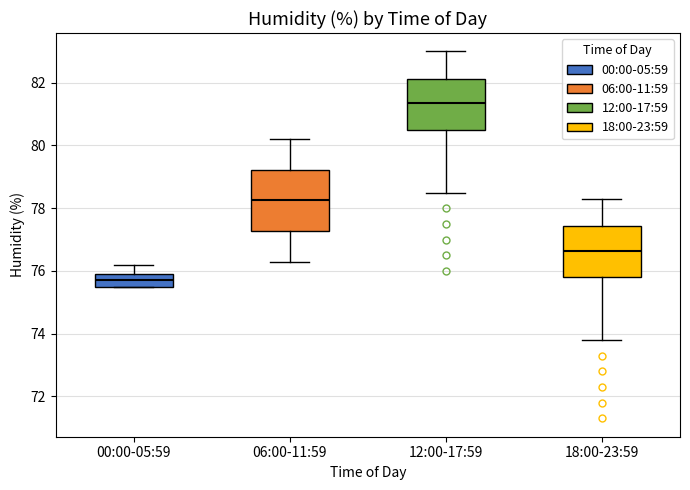

Which box is the tallest, from its lower edge to its upper edge?

06:00-11:59